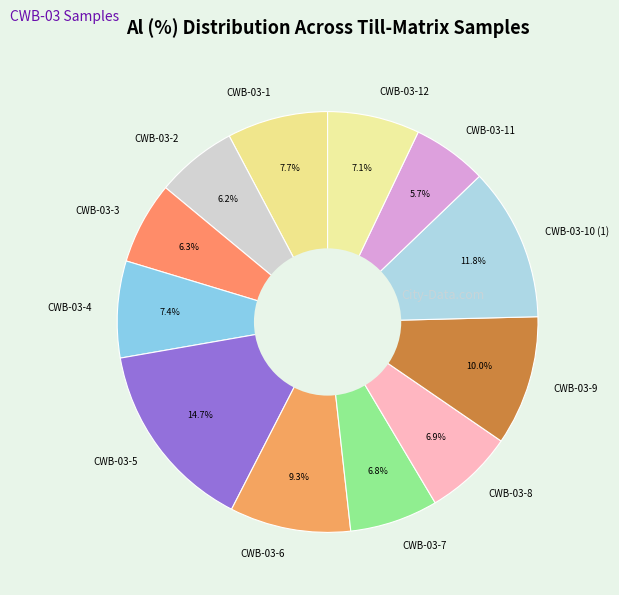

To the nearest percent, what is the difference between the largest and smallest slice percentages?

9%